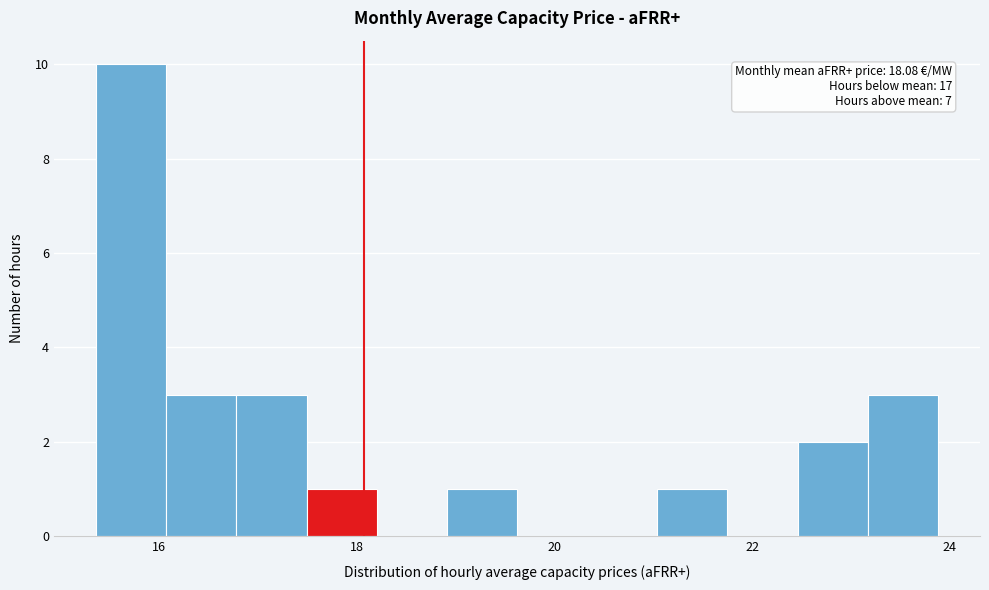

Around what value on the x-axis is the tallest bar? Give the approximate position of its centre, as read against the axis.

15.8